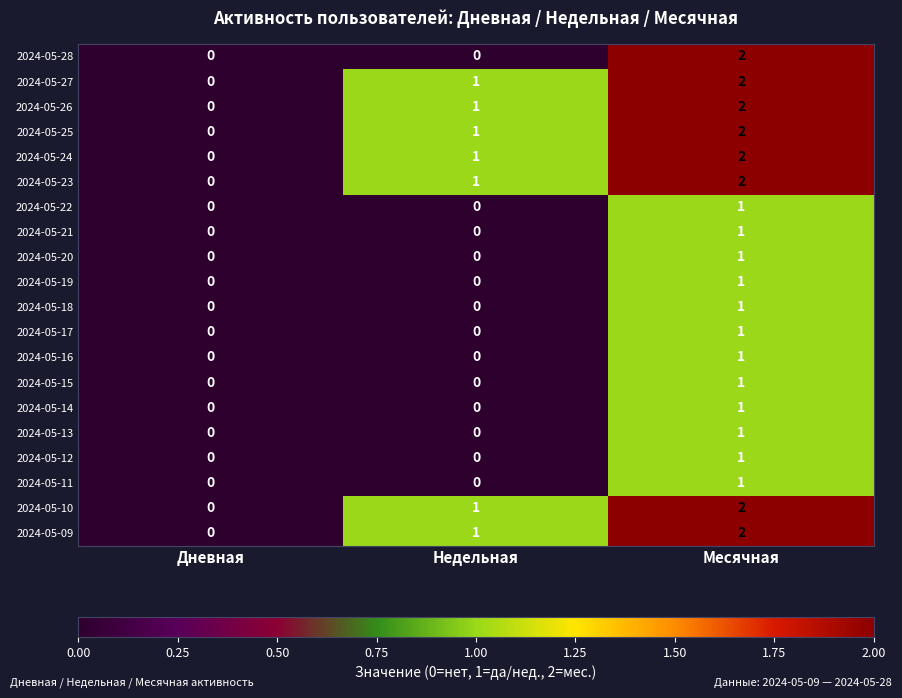

The value of 2024-05-25 at Месячная is 2. True or false?

True